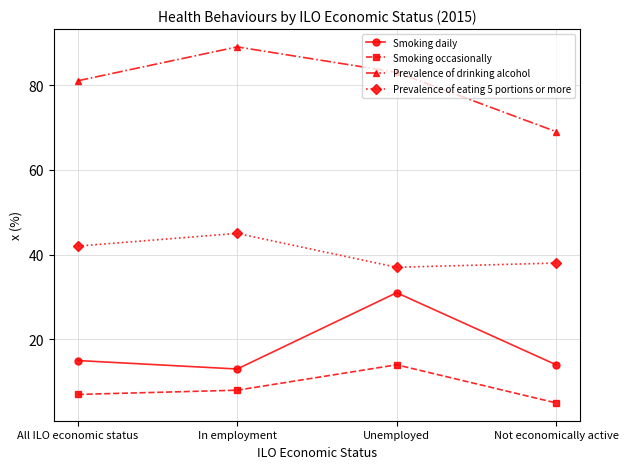

What is the total value across all series at In employment?

155